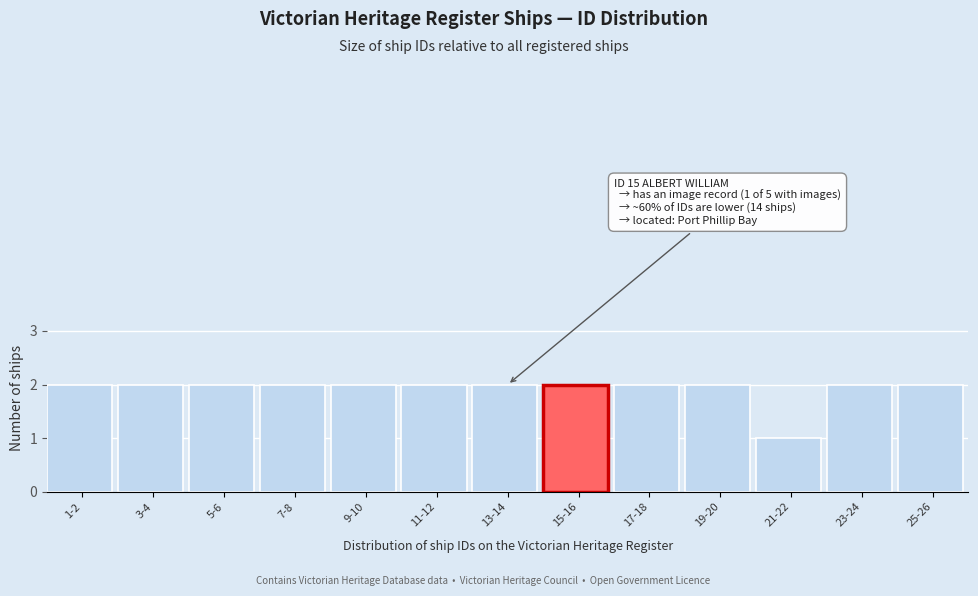

Reading left to right, list all the values displayed in this chart.

2	2	2	2	2	2	2	2	2	2	1	2	2